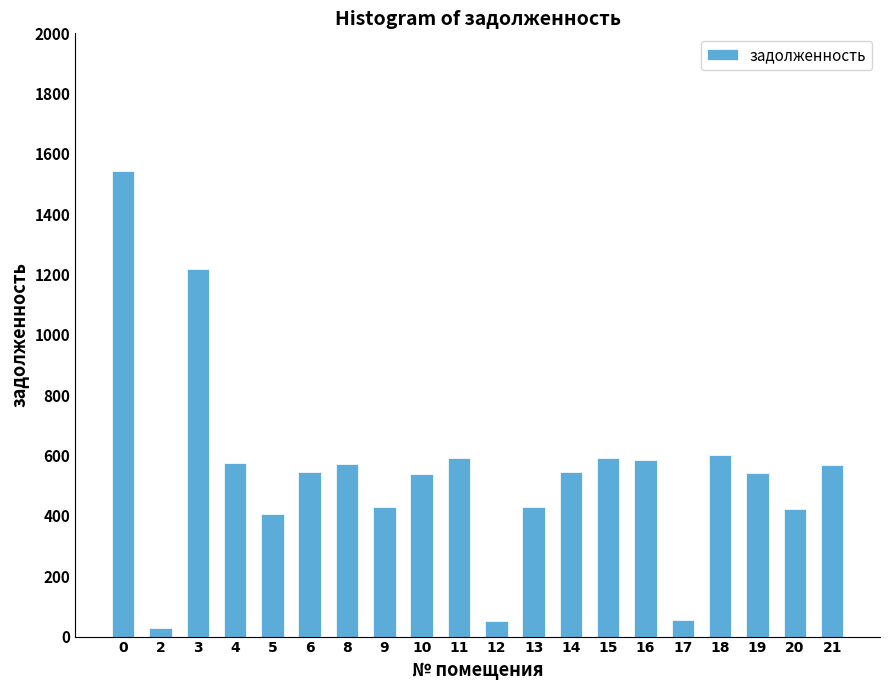

What is the change in value from 0 to 17?

-1490.3